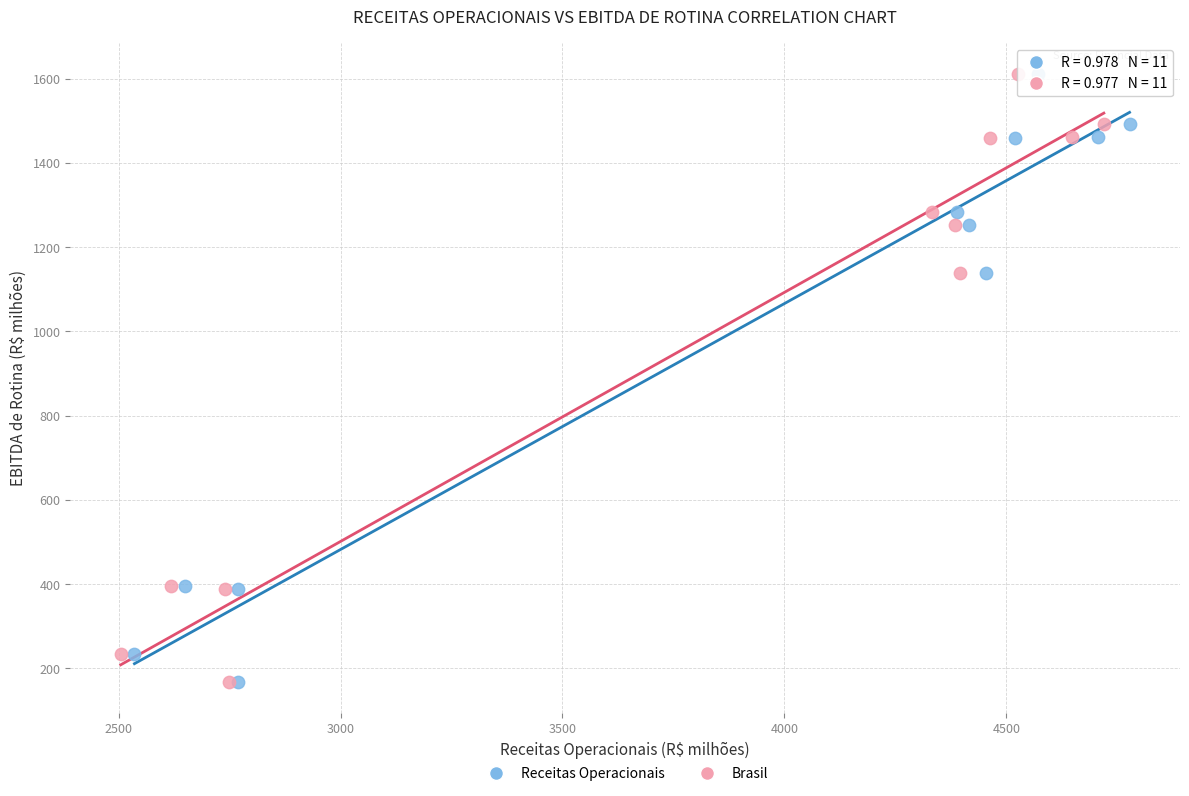

What are all the series names shown in the legend?

Receitas Operacionais, Brasil